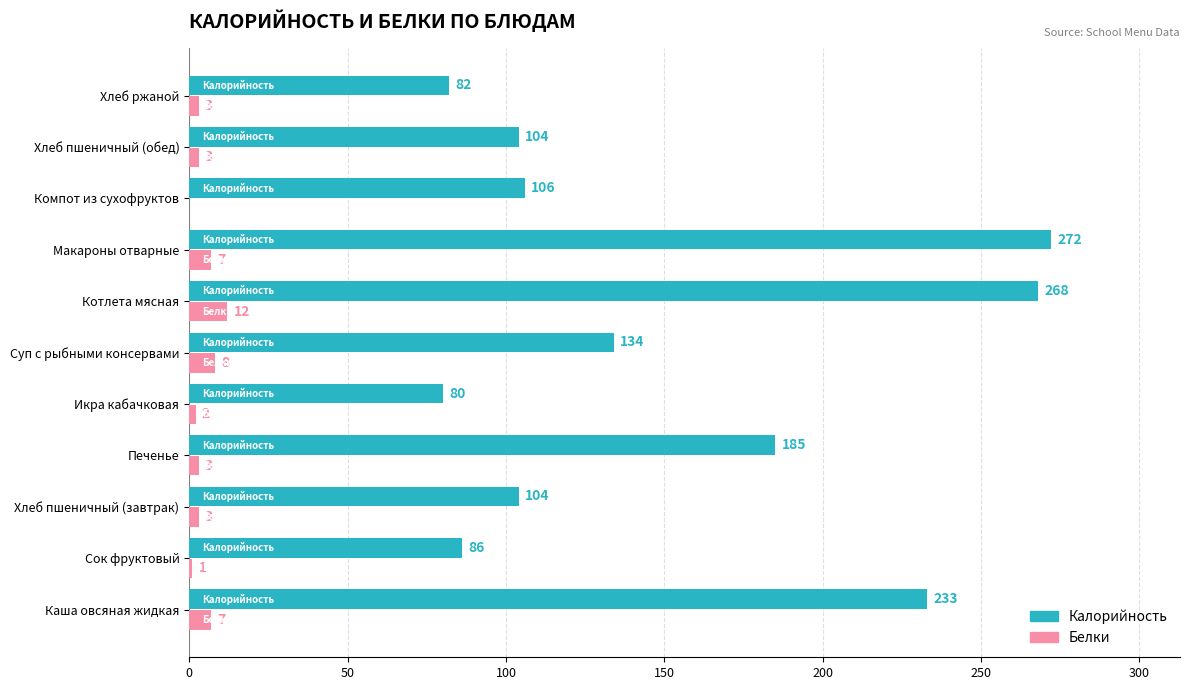

At which label does Калорийность reach its peak?

Макароны отварные